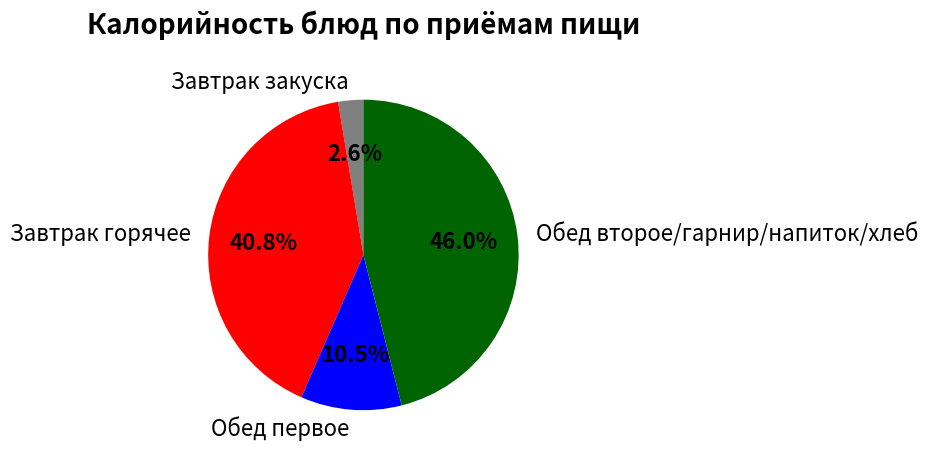

Rank the categories by value from highest to lowest.

Обед второе/гарнир/напиток/хлеб, Завтрак горячее, Обед первое, Завтрак закуска